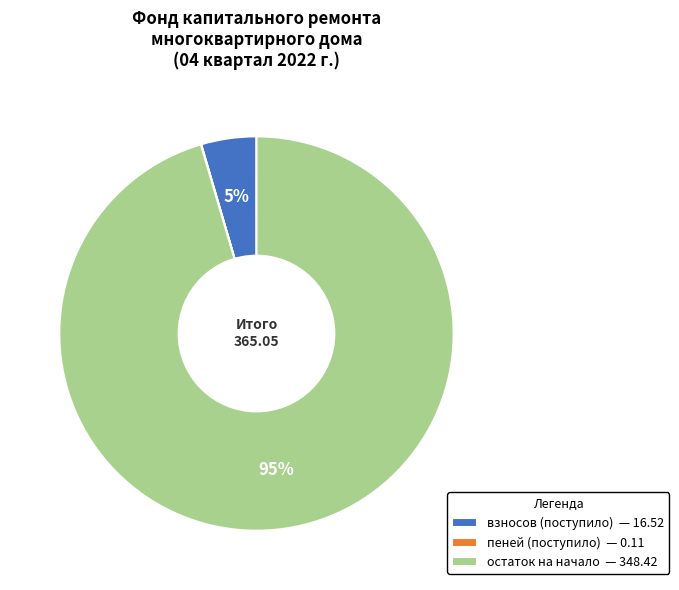

What is the largest slice in the pie chart?

остаток на начало — 348.42